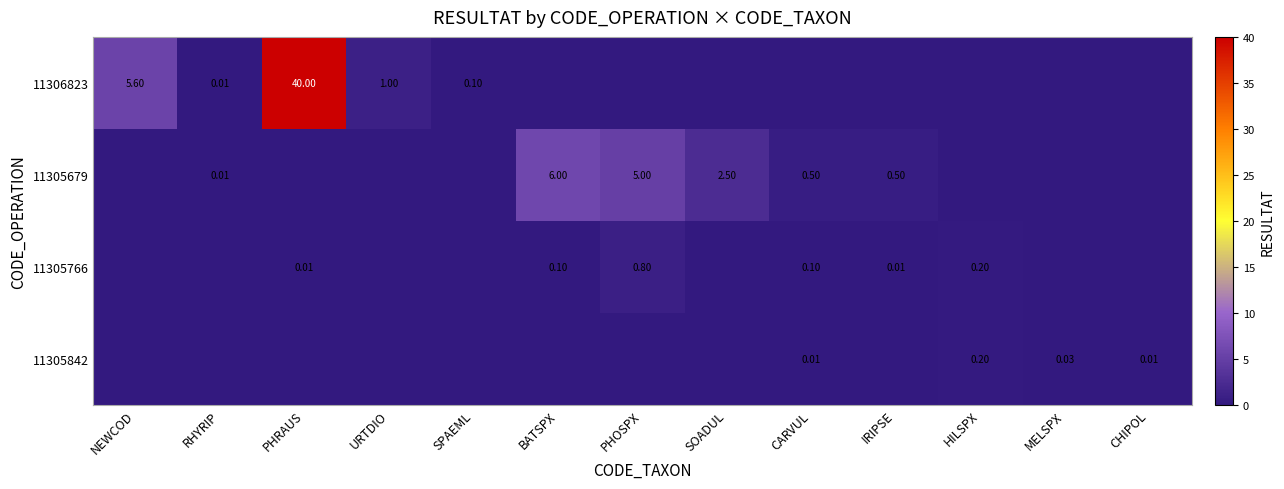

Is the value of 11305766 at IRIPSE greater than the value of 11305679 at BATSPX?

No